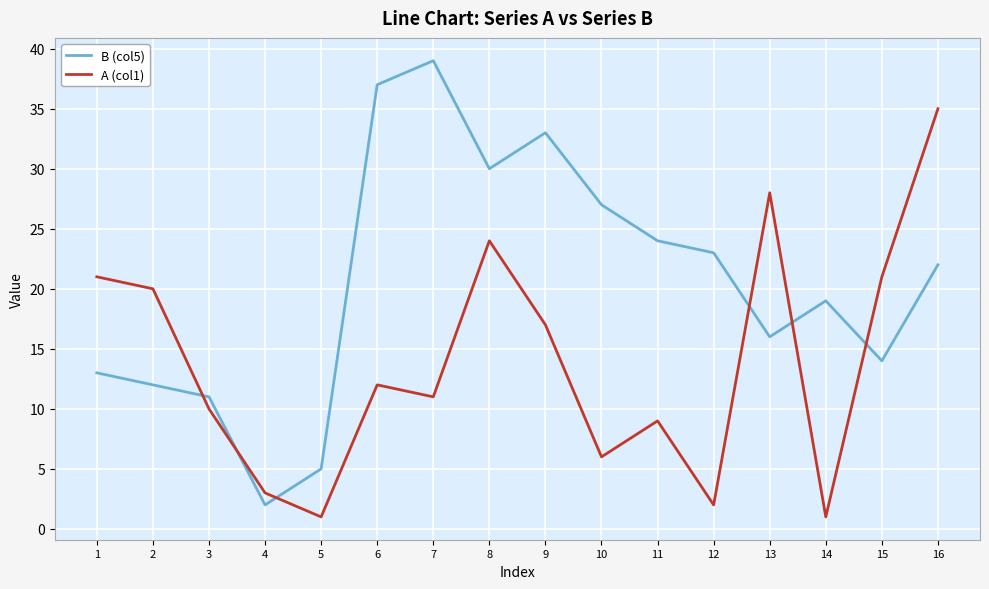

Is it true that B (col5) equals 7 at 5?

False